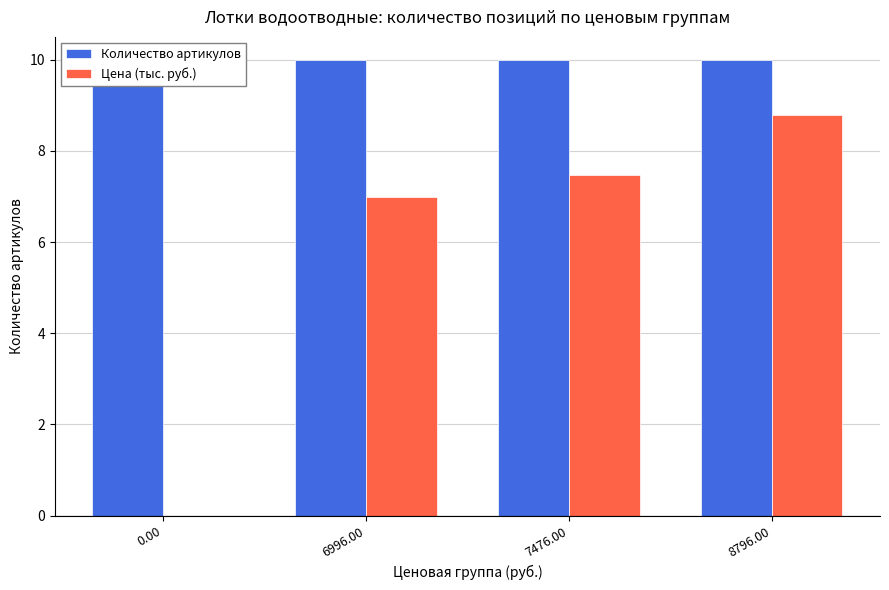

Reading left to right, list all the values displayed in this chart.

Количество артикулов: 10.0	10.0	10.0	10.0
Цена (тыс. руб.): 0.0	7.0	7.5	8.8